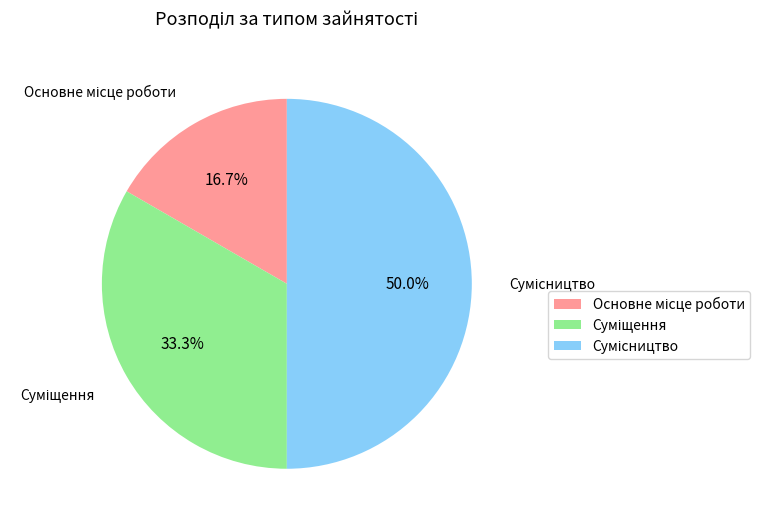

Is there a majority slice in this chart?

No